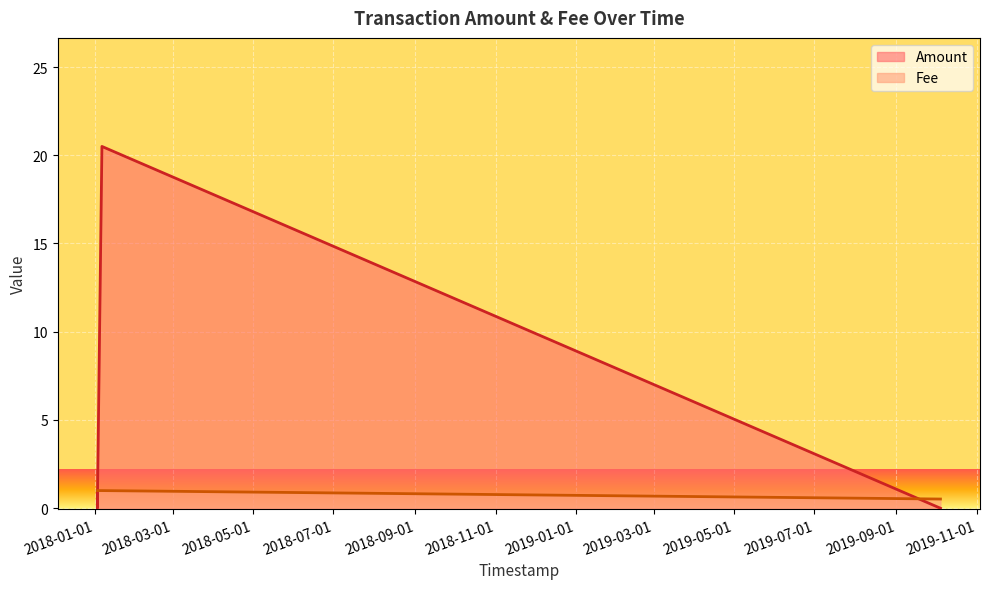

Which series has the widest spread of values?

Amount